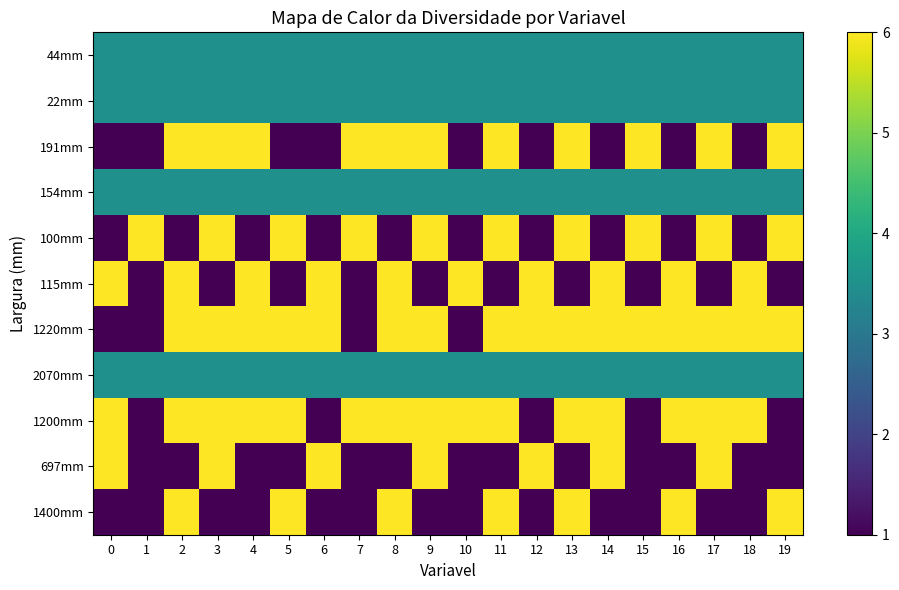

What is the difference between the highest and lowest values at 12?

5.0